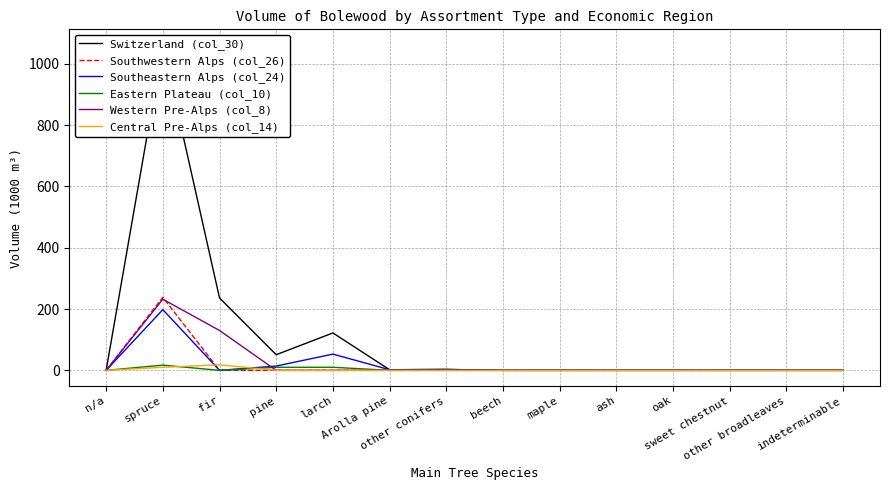

True or false: Switzerland (col_30) and Southeastern Alps (col_24) intersect in this chart.

False